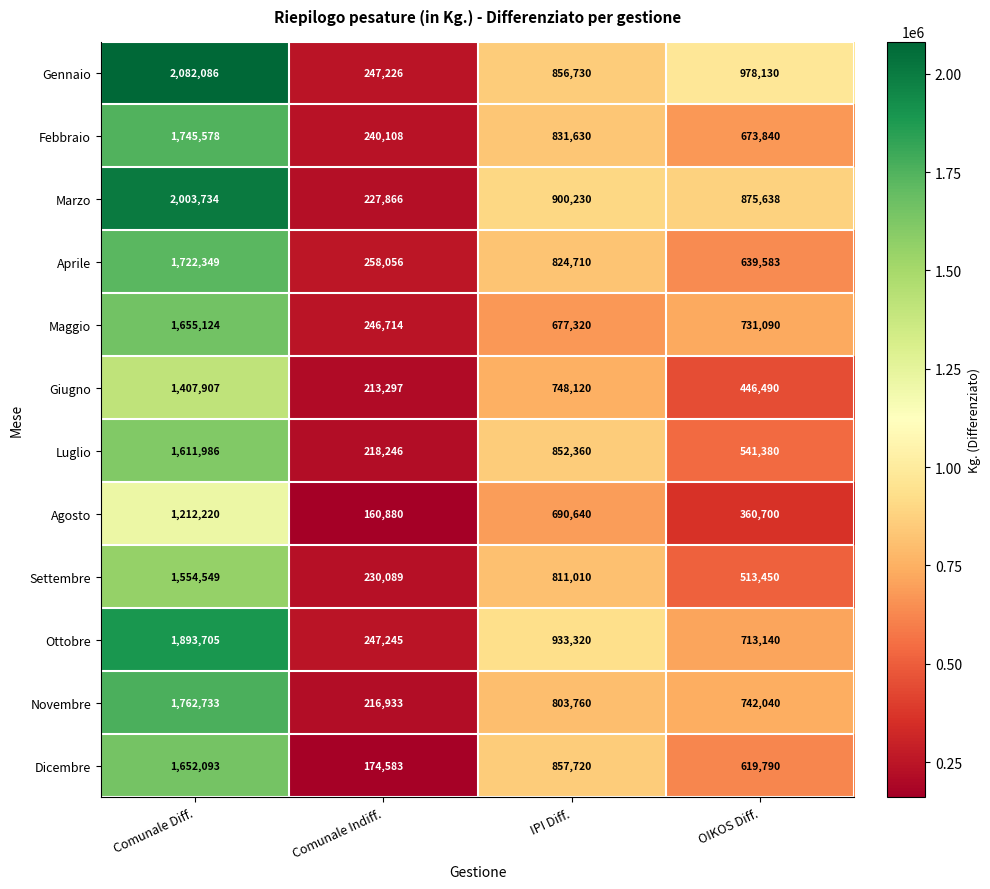

What is the smallest value displayed?

160880